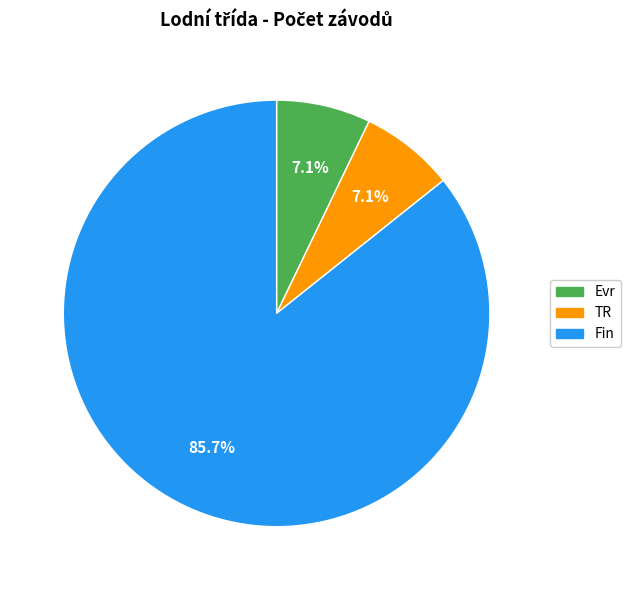

How many slices are in this pie chart?

3